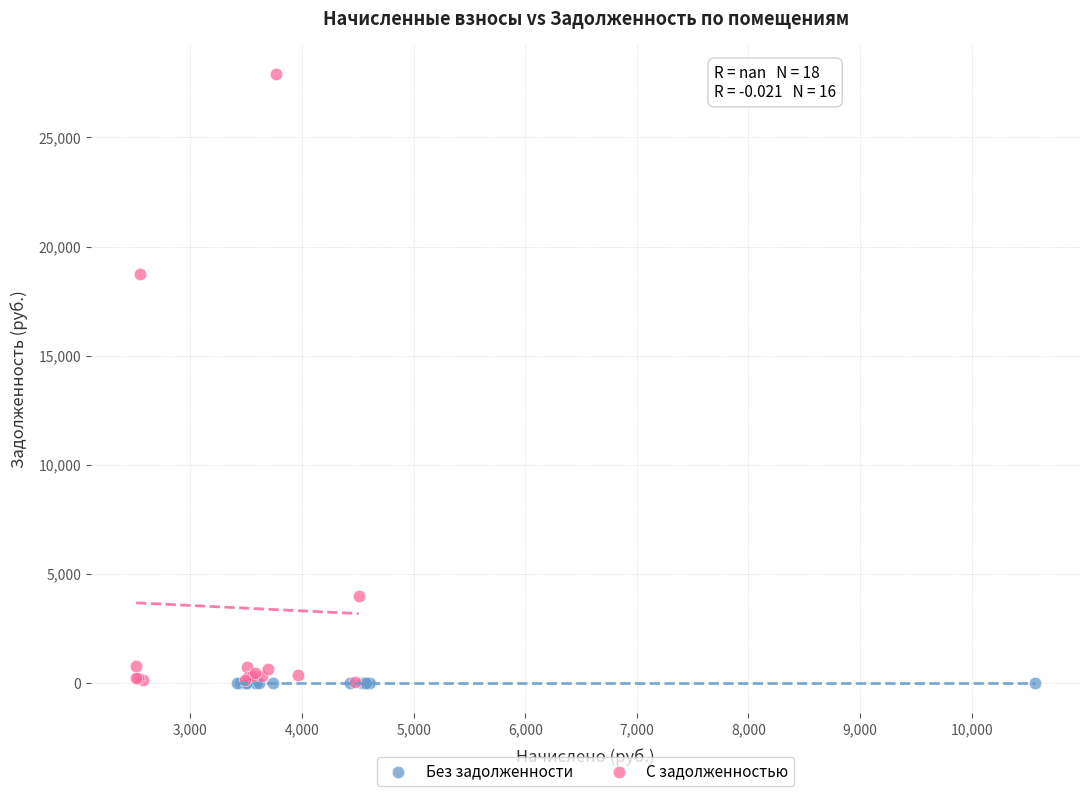

Which series contains the highest Y value?

С задолженностью